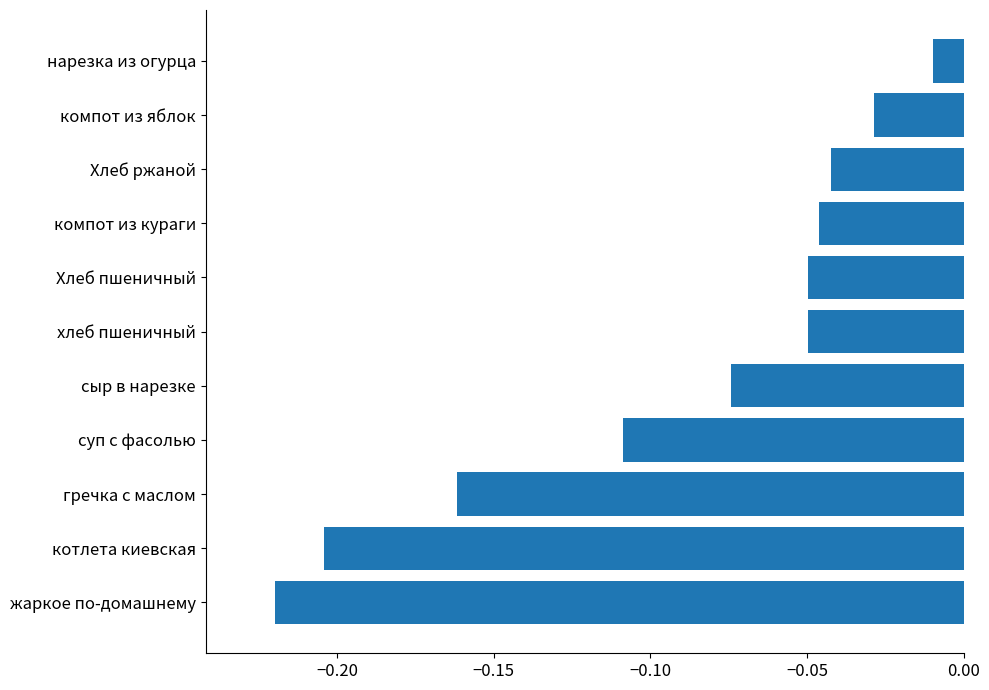

The value at компот из яблок is -0.1. True or false?

False